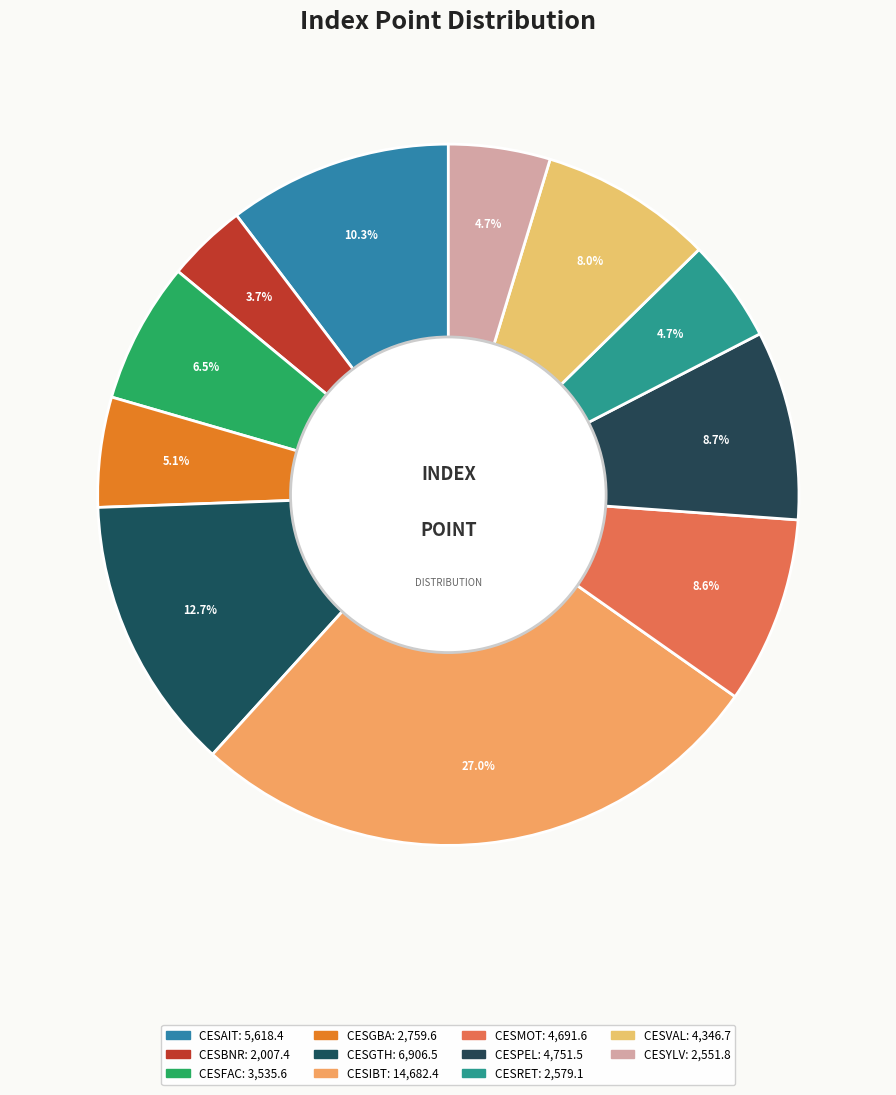

Do CESIBT and CESGTH together represent more than half of the pie?

No